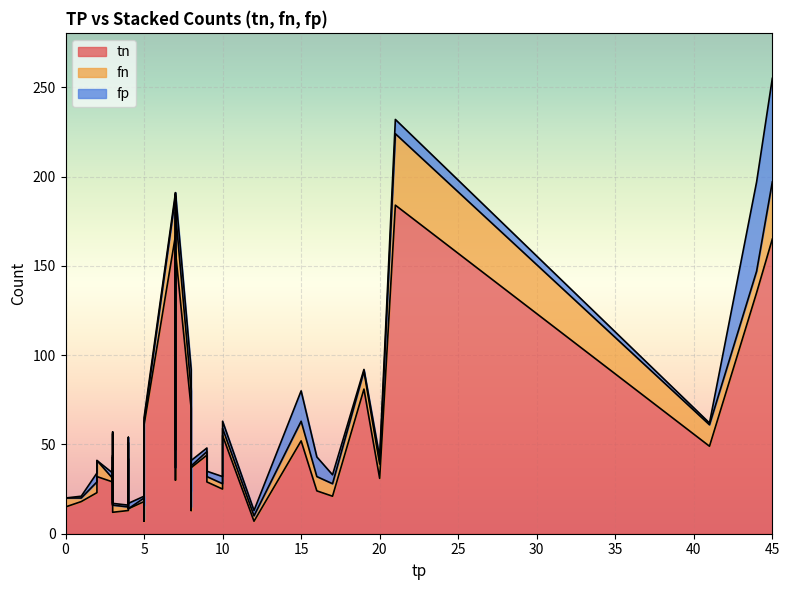

The tn series shows 47 at 31. True or false?

False